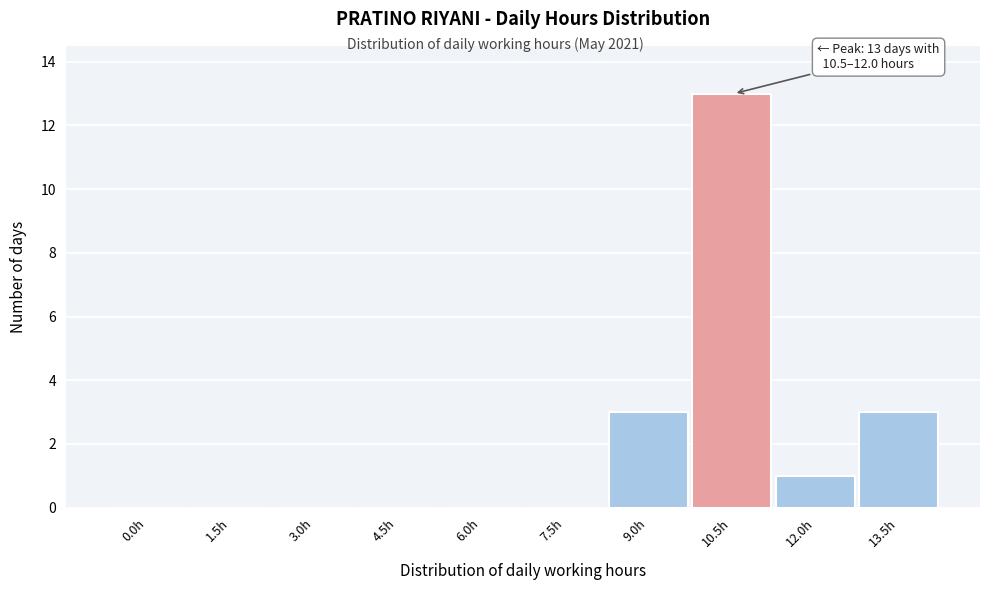

Reading left to right, extract all data points from this chart.

0.0h=0	1.5h=0	3.0h=0	4.5h=0	6.0h=0	7.5h=0	9.0h=3	10.5h=13	12.0h=1	13.5h=3